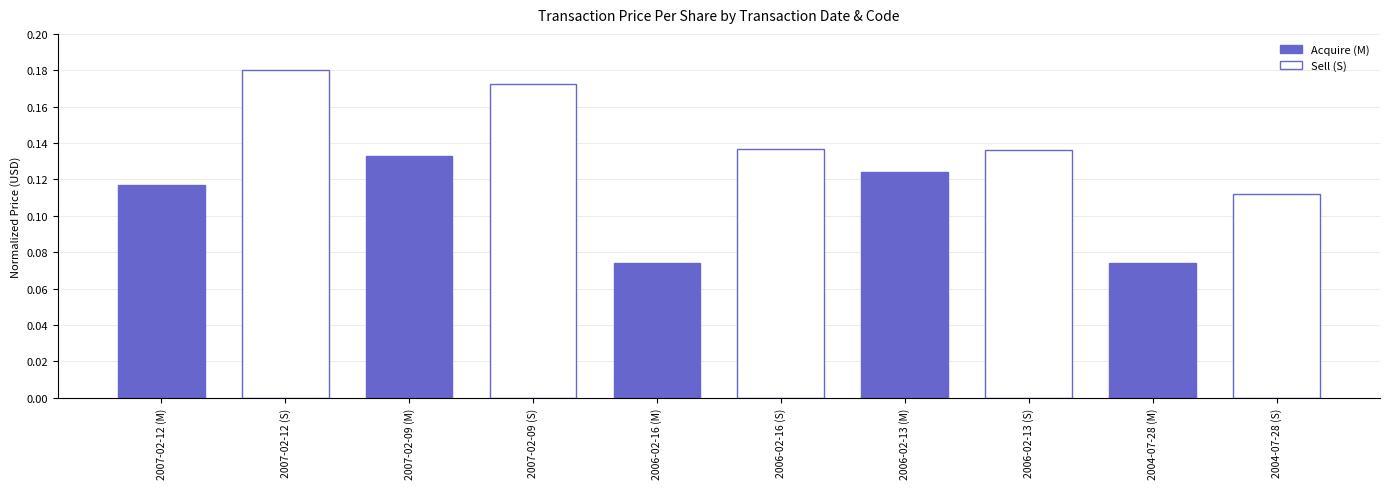

Which has a higher value, 2004-07-28 (S) or 2006-02-16 (M)?

2004-07-28 (S)